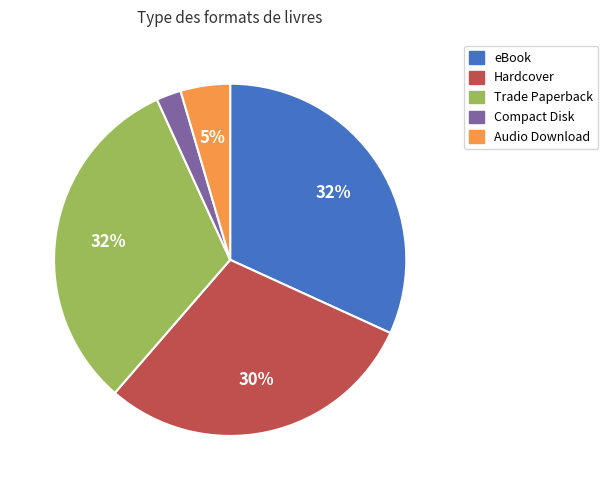

Do Trade Paperback and Audio Download together represent more than half of the pie?

No